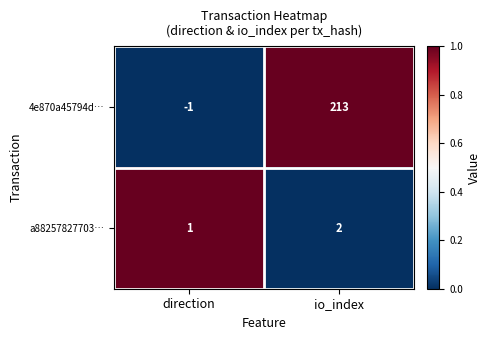

Between direction and io_index, which series saw the biggest shift?

4e870a45794d…